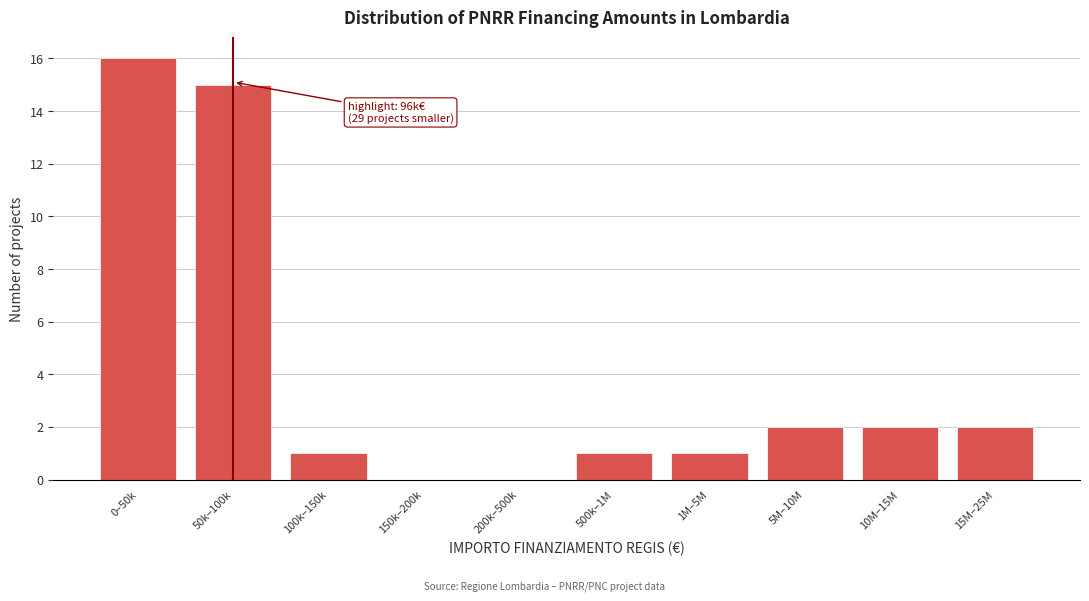

Reading left to right, extract all data points from this chart.

0–50k=16	50k–100k=15	100k–150k=1	150k–200k=0	200k–500k=0	500k–1M=1	1M–5M=1	5M–10M=2	10M–15M=2	15M–25M=2